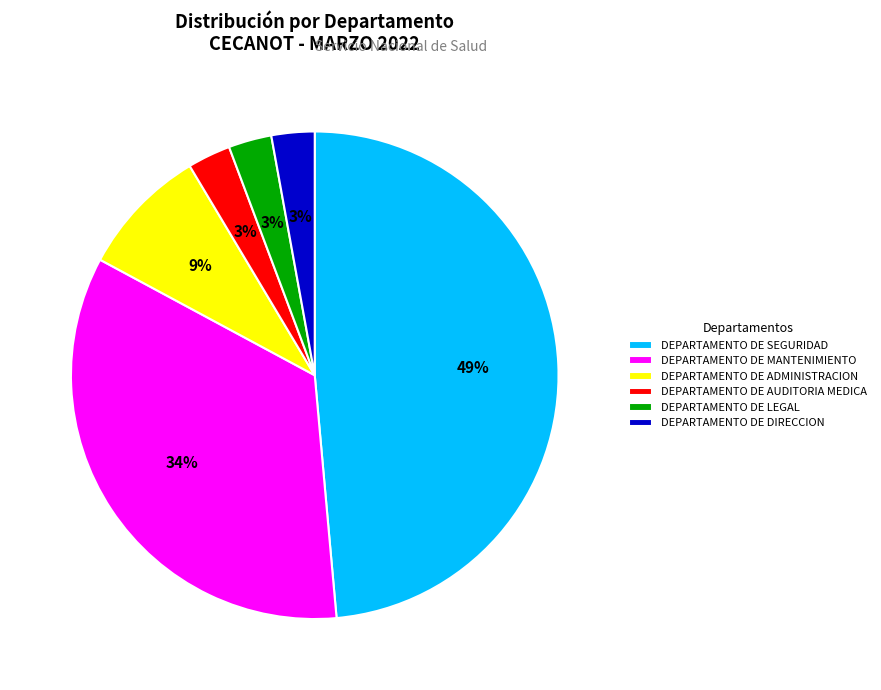

What is the largest slice in the pie chart?

DEPARTAMENTO DE SEGURIDAD